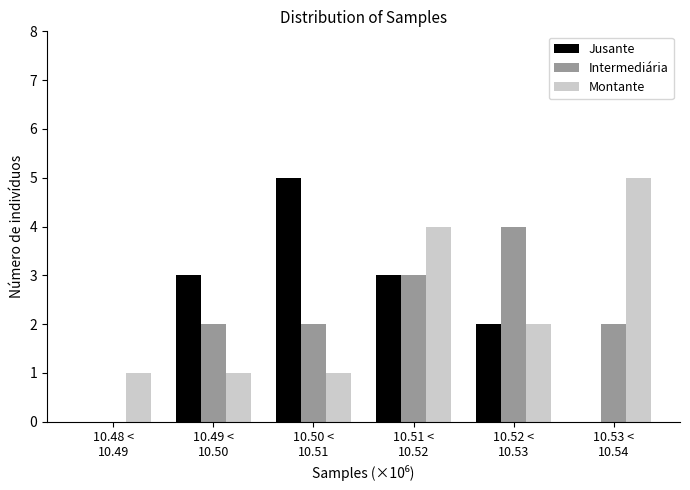

What is the sum of all Jusante values?

13